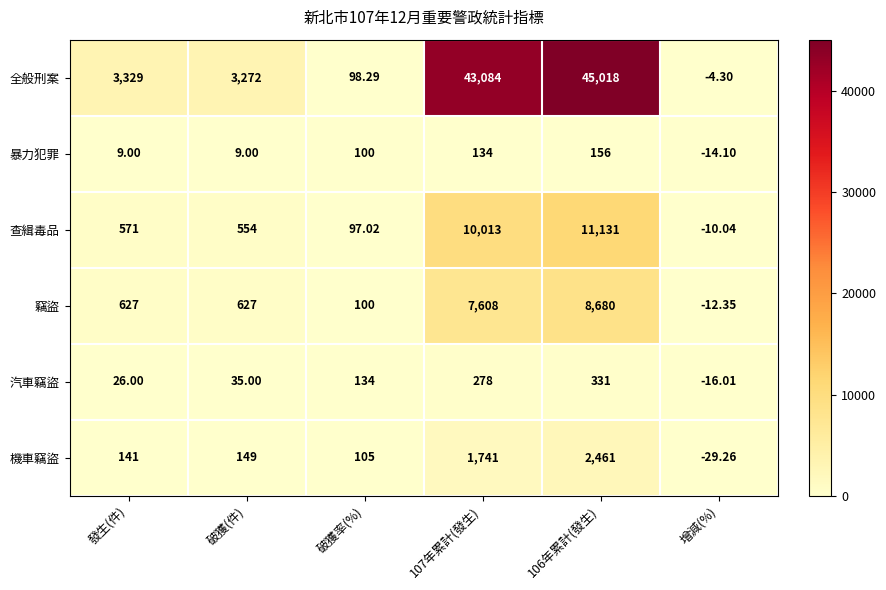

At which label is 全般刑案 closest to 22506?

發生(件)